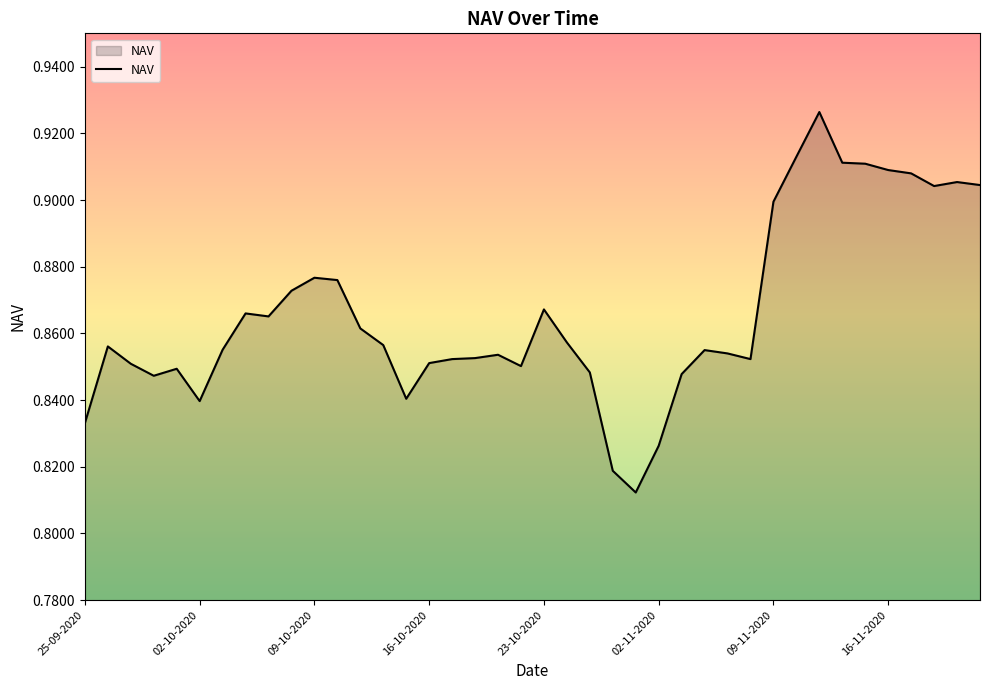

Does the chart have visible grid lines?

No